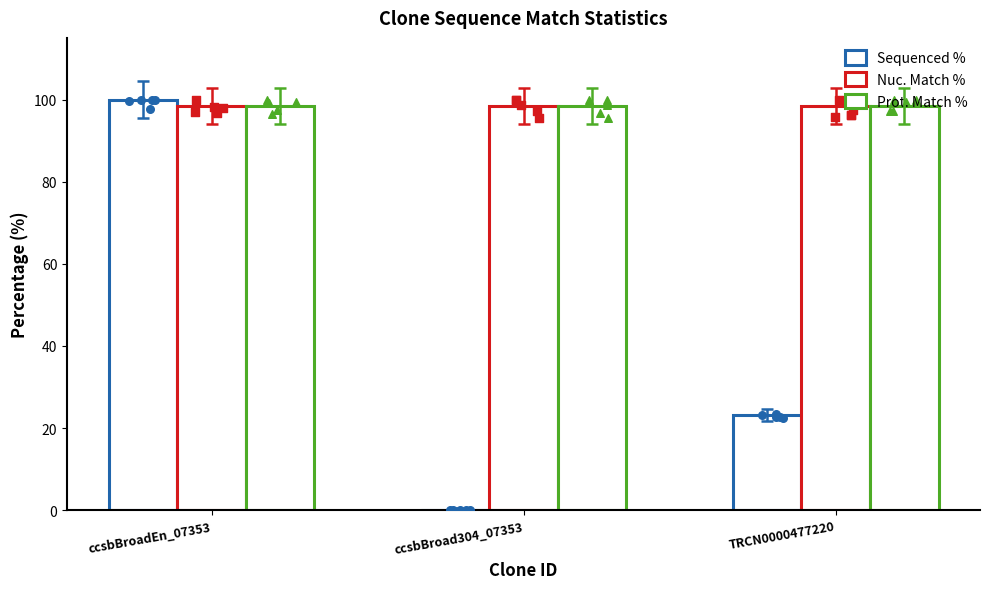

What is the total value across all series at ccsbBroadEn_07353?

296.8